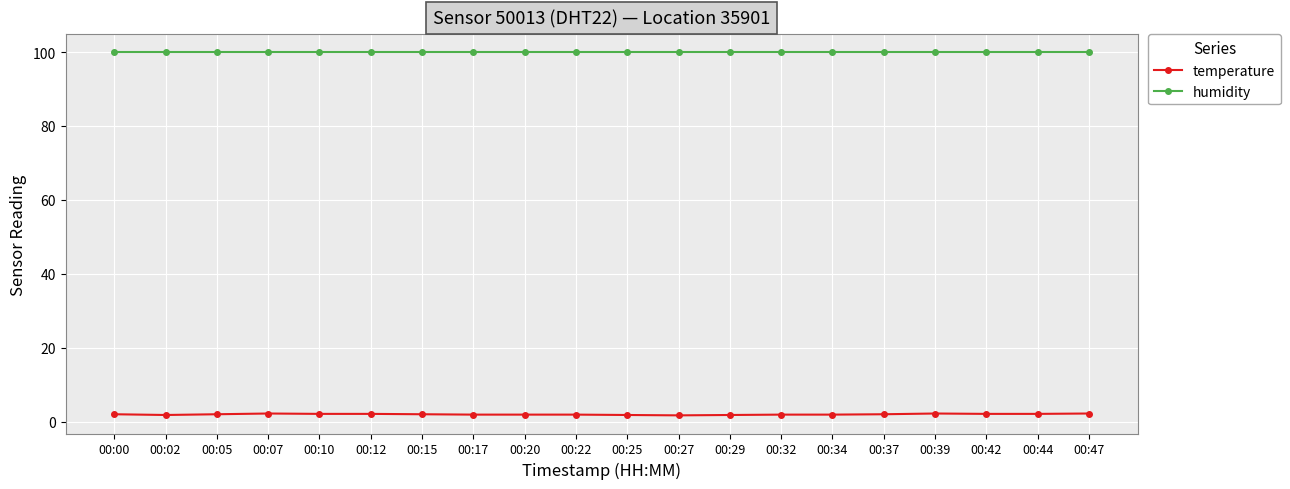

List the series in order of their peak value, lowest first.

temperature, humidity